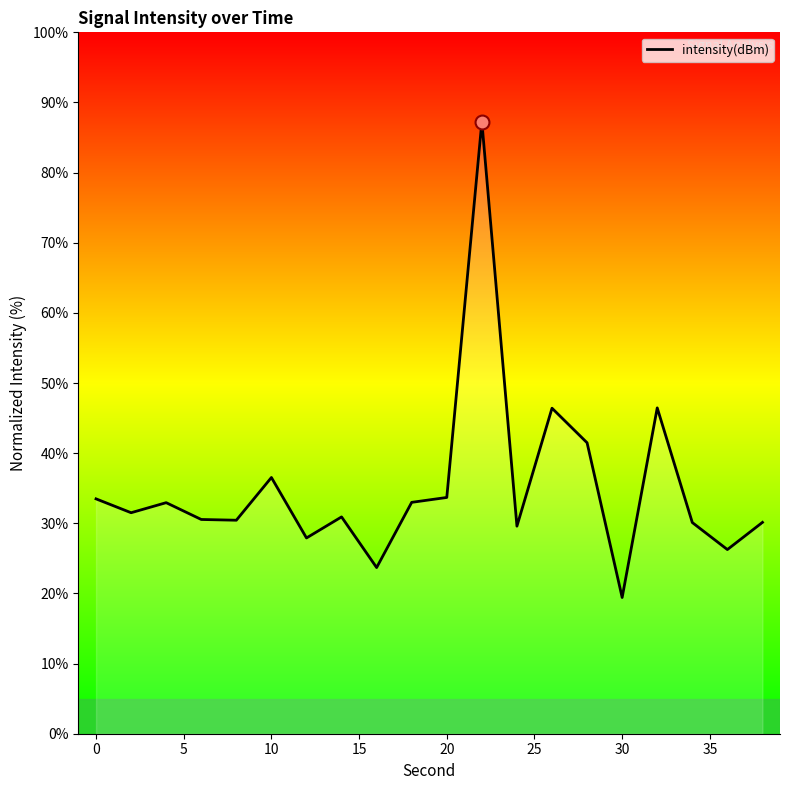

What is the difference between the maximum and minimum values?

67.8